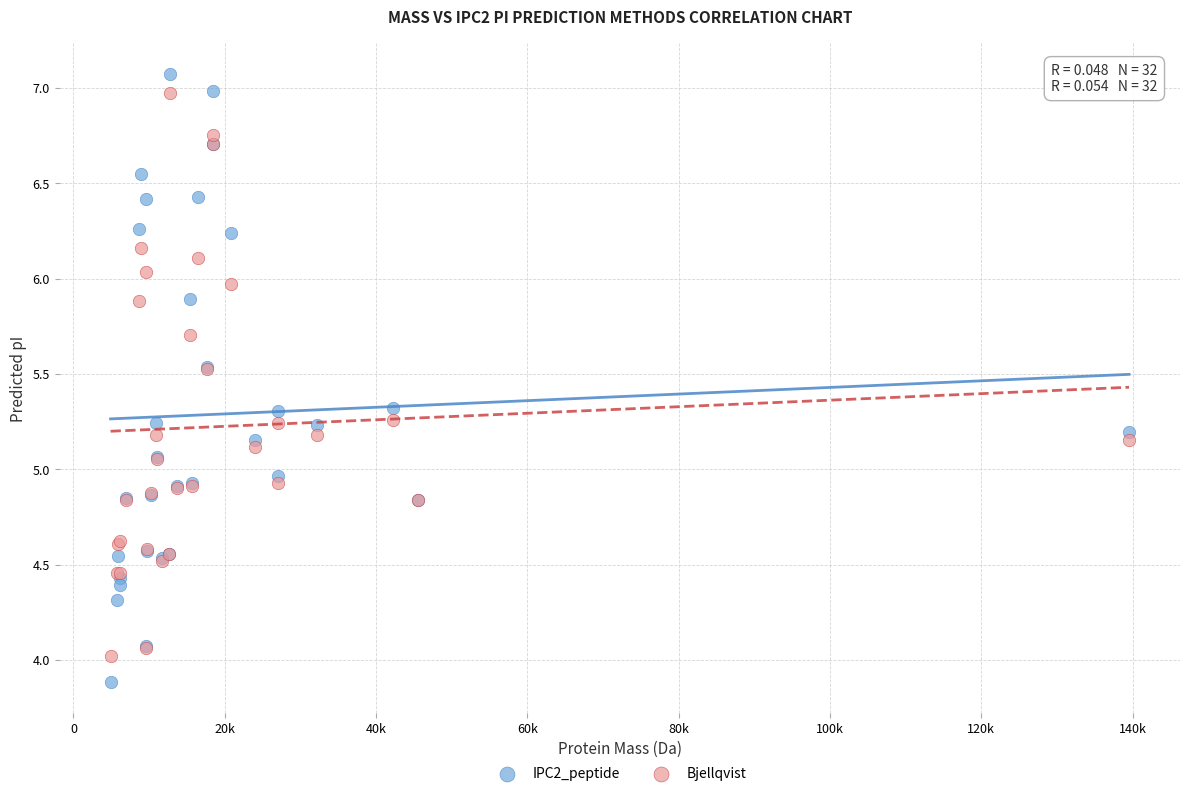

What is the X range (max minus min) for the scatter plot?

134630.8